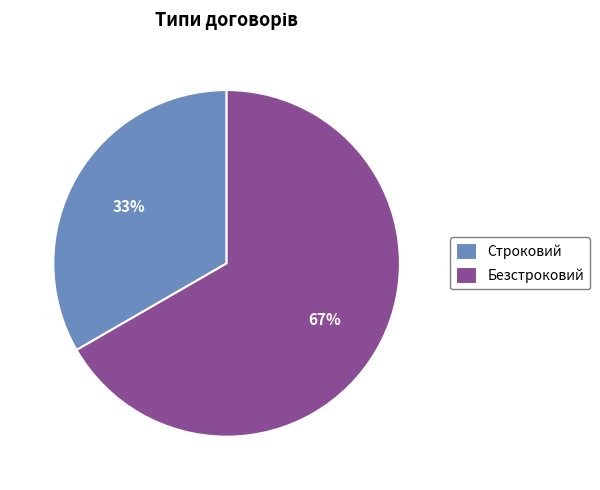

Approximately how many times larger is the value at Строковий compared to Безстроковий?

0.5